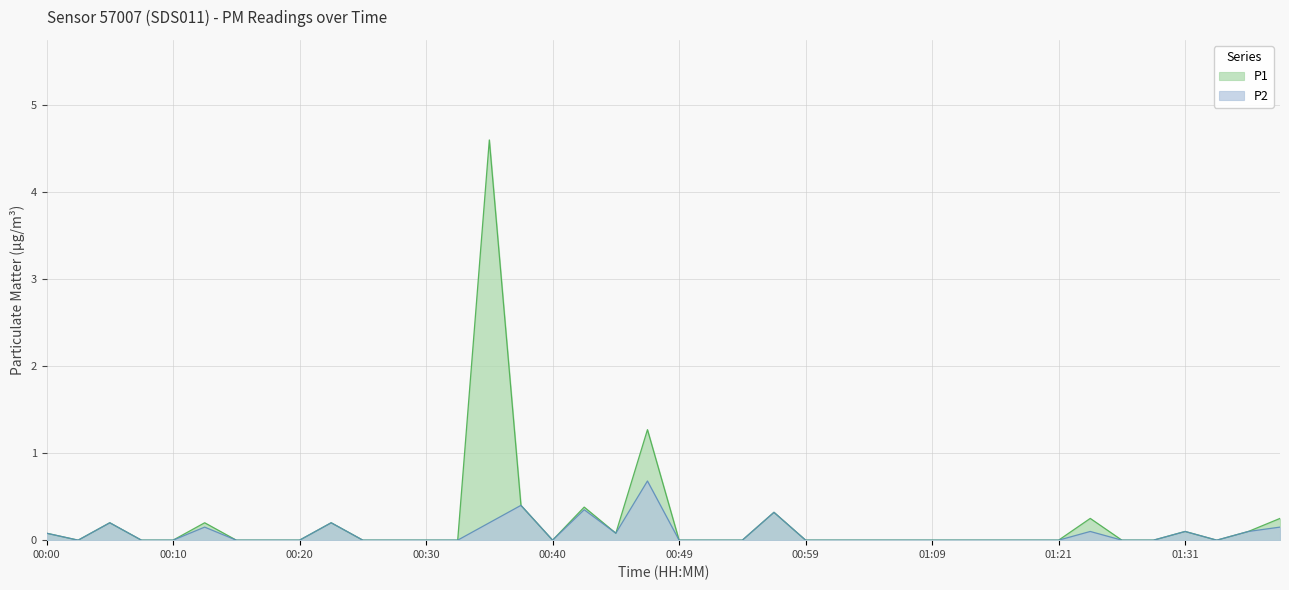

At which category is the sum across all series the highest?

00:35